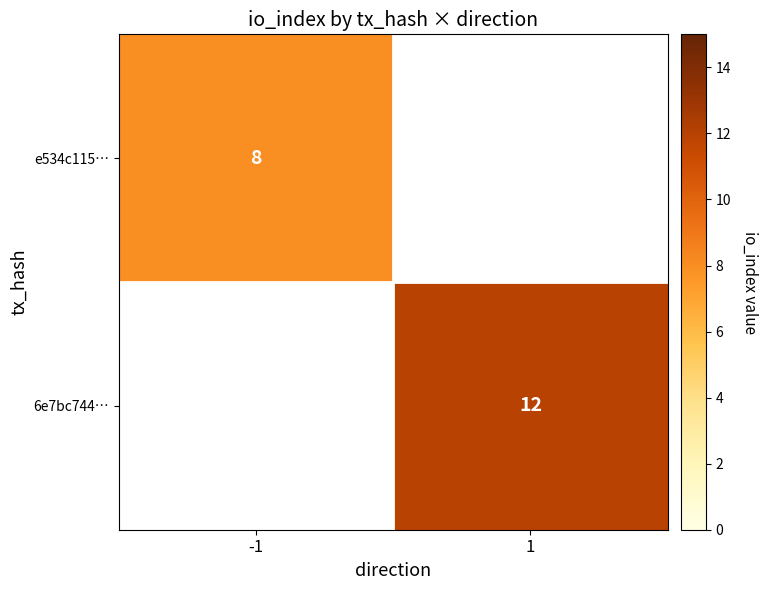

Rank the series by their maximum value, from lowest to highest.

e534c115…, 6e7bc744…